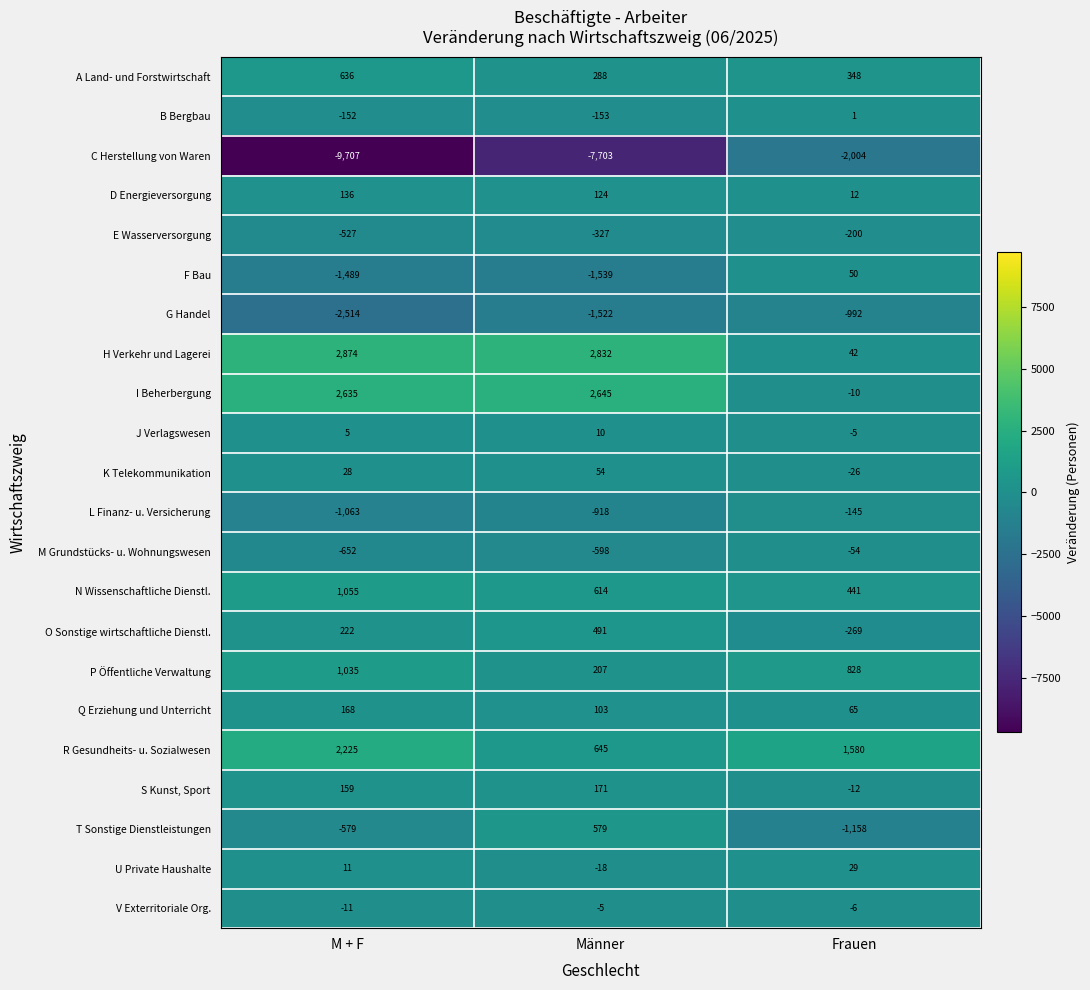

At which label does P Öffentliche Verwaltung first exceed 828?

M + F